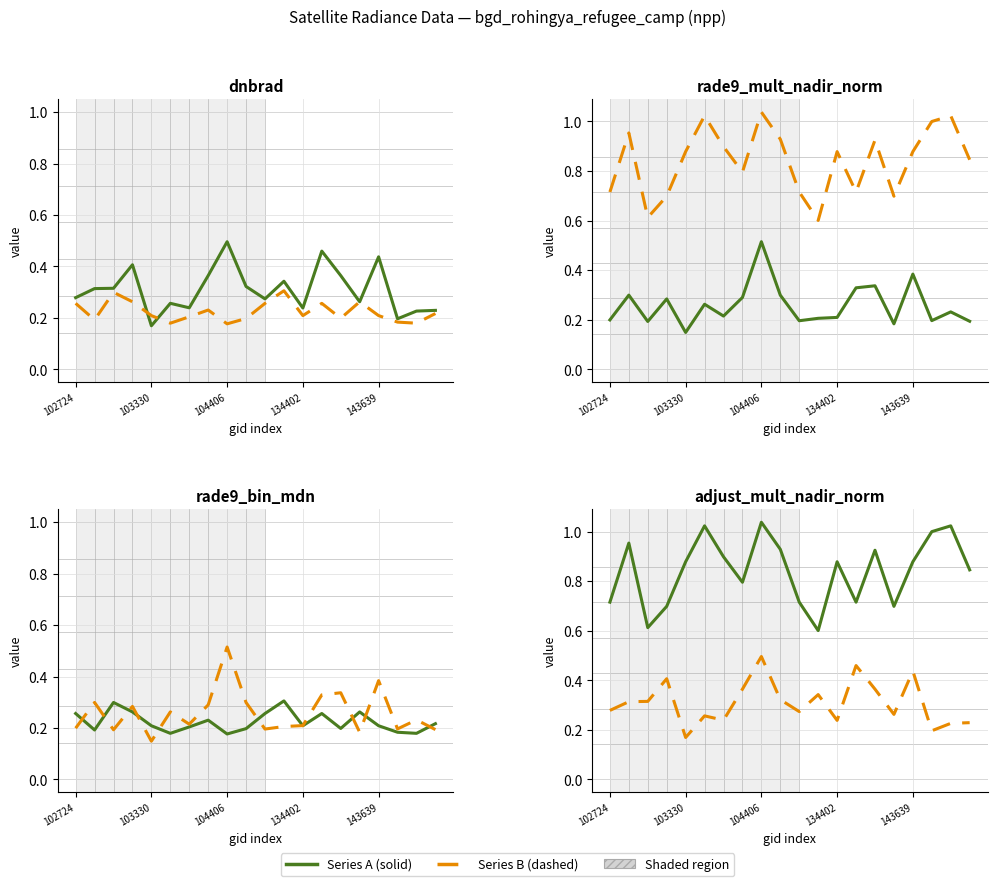

Rank the series by their maximum value, from highest to lowest.

adjust_mult_nadir_norm, rade9_mult_nadir_norm, dnbrad, rade9_bin_mdn